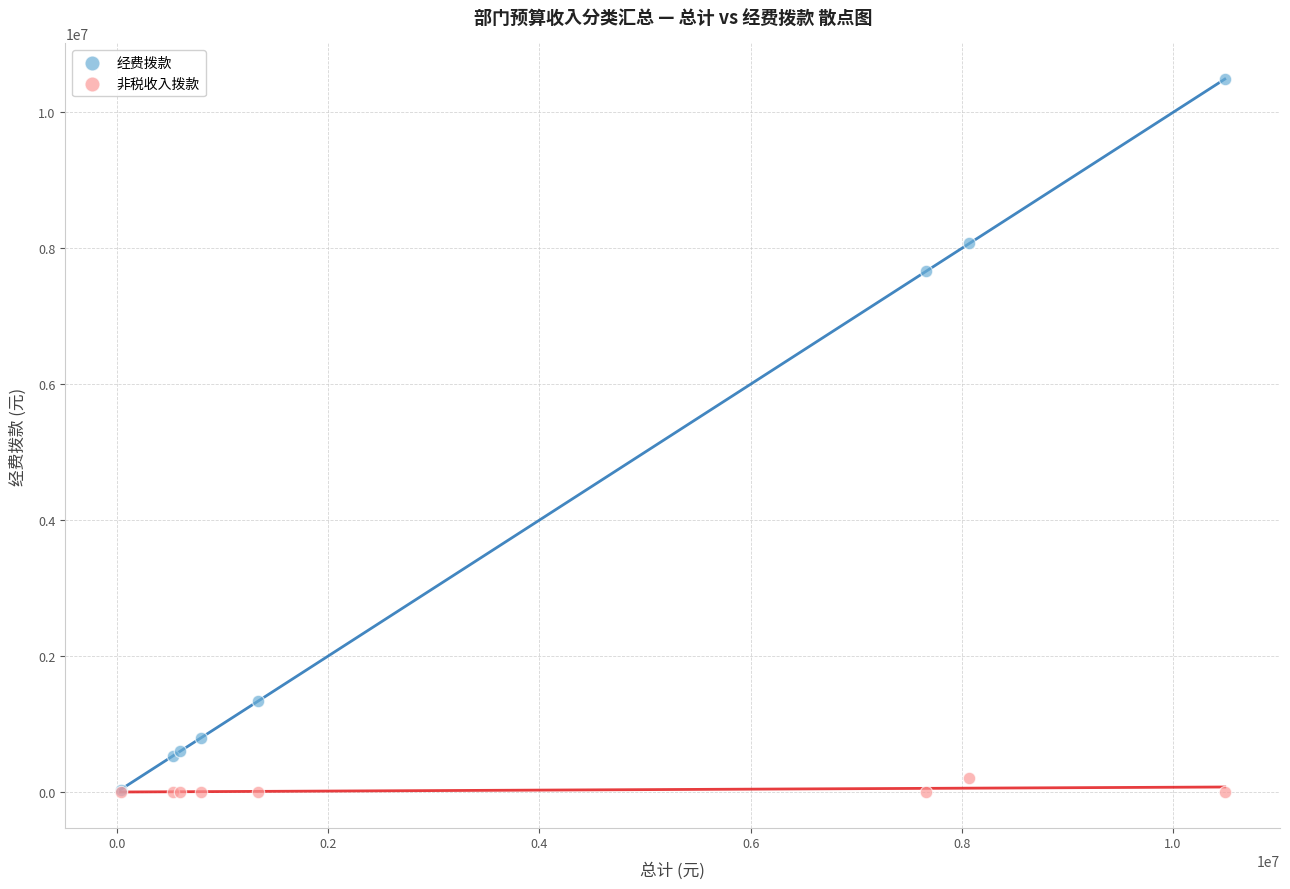

In the 经费拨款 series, what Y value is closest to 5262762?

7660000.0